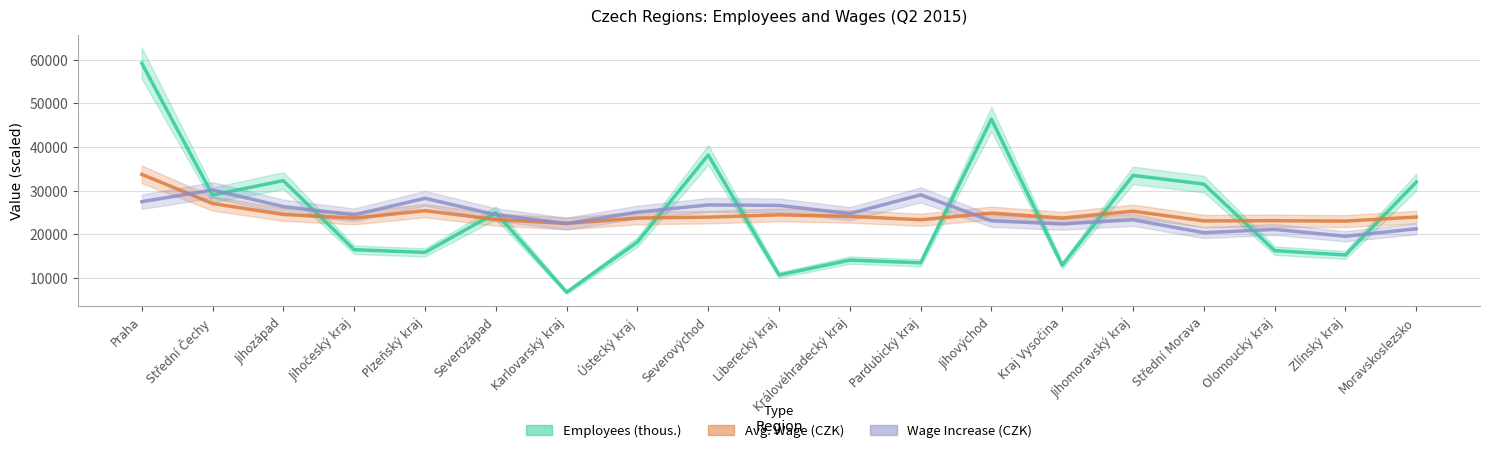

True or false: Employees (thous.) and Wage Increase (CZK) intersect in this chart.

True